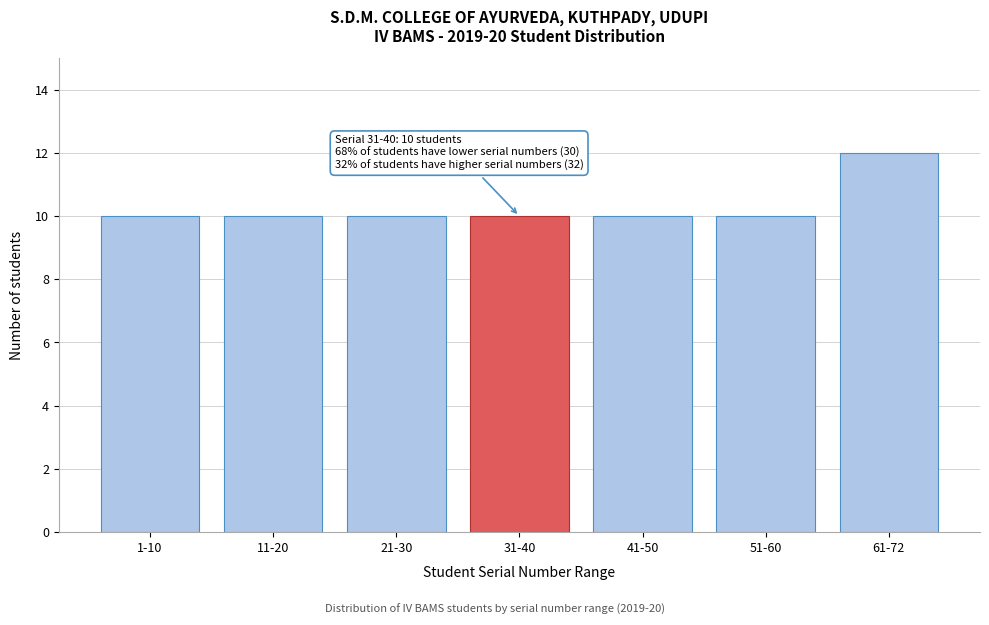

Reading left to right, what are all the values shown in this chart?

10	10	10	10	10	10	12